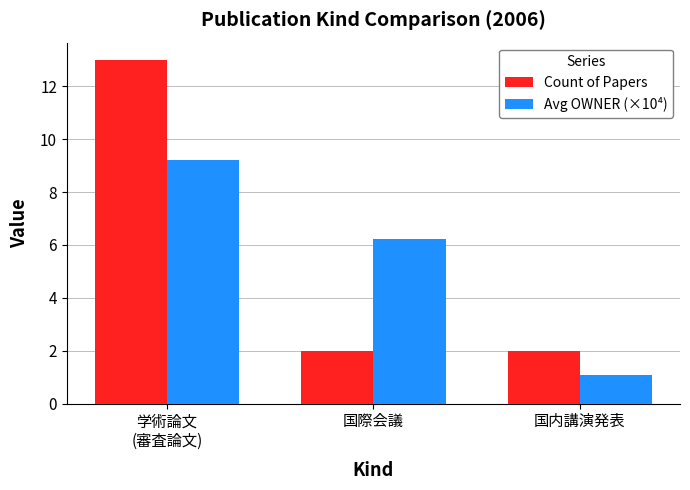

At which label does Avg OWNER (×10⁴) reach its minimum?

国内講演発表